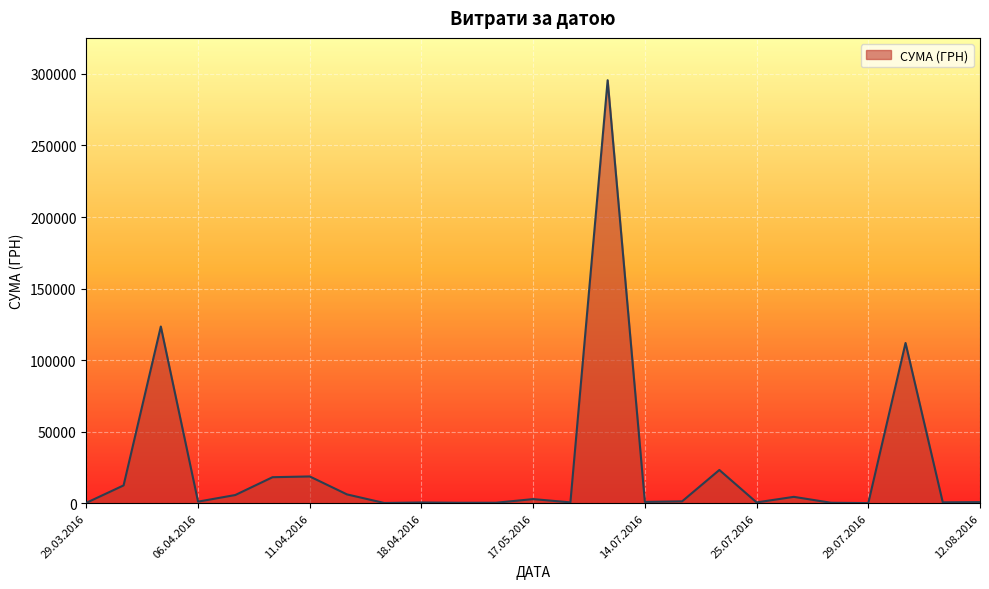

What is the smallest value displayed?

97.8